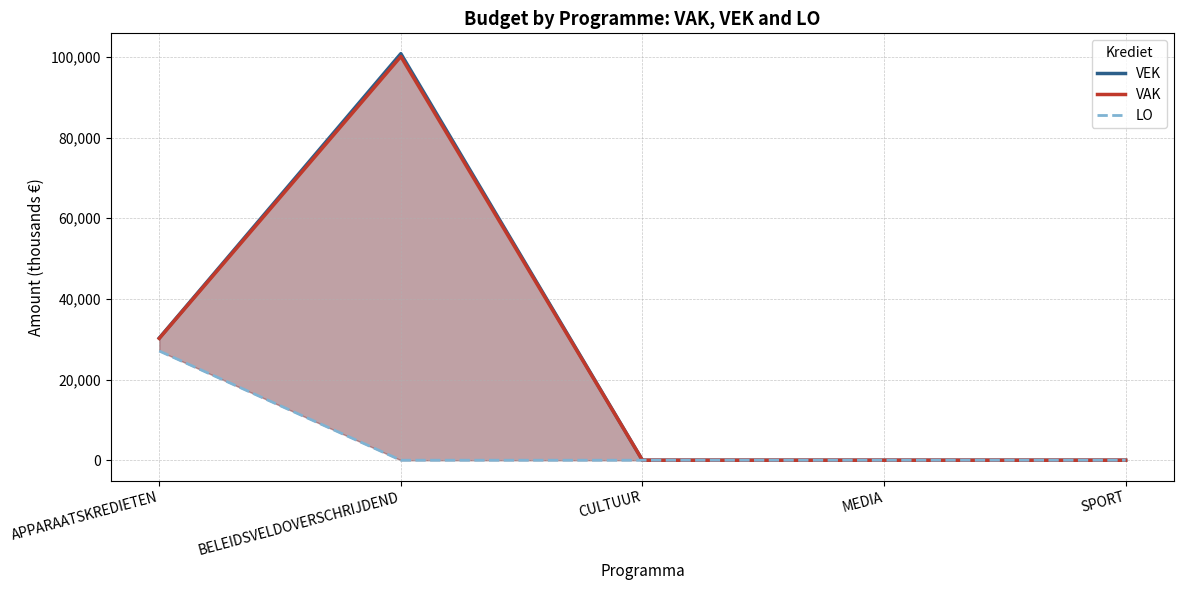

How many lines are shown in the chart?

3